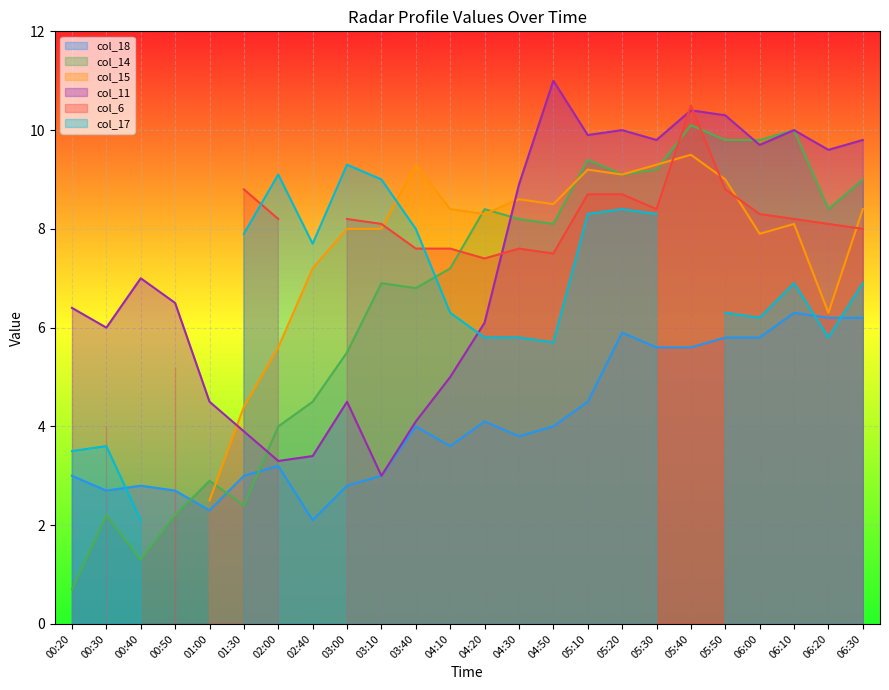

Is it true that col_18 equals 8.4 at 06:00?

False